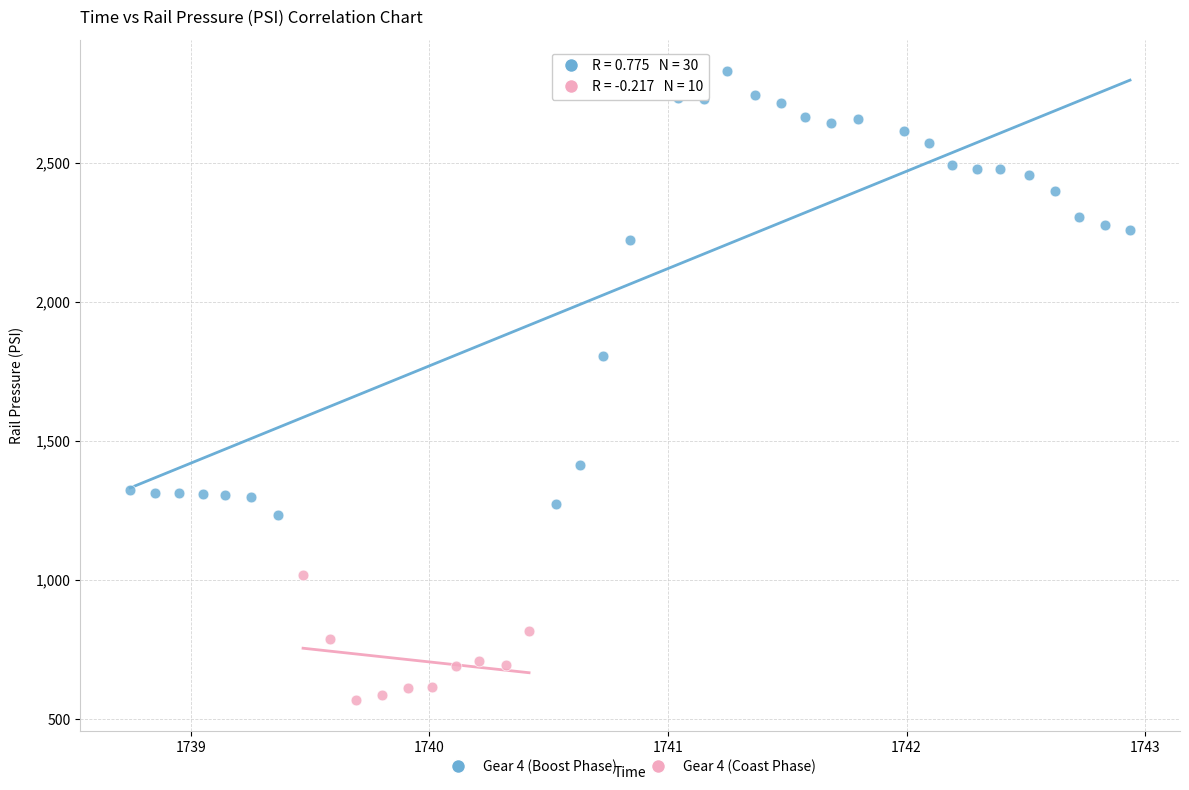

Which series has the widest spread of Y values?

Gear 4 (Boost Phase)